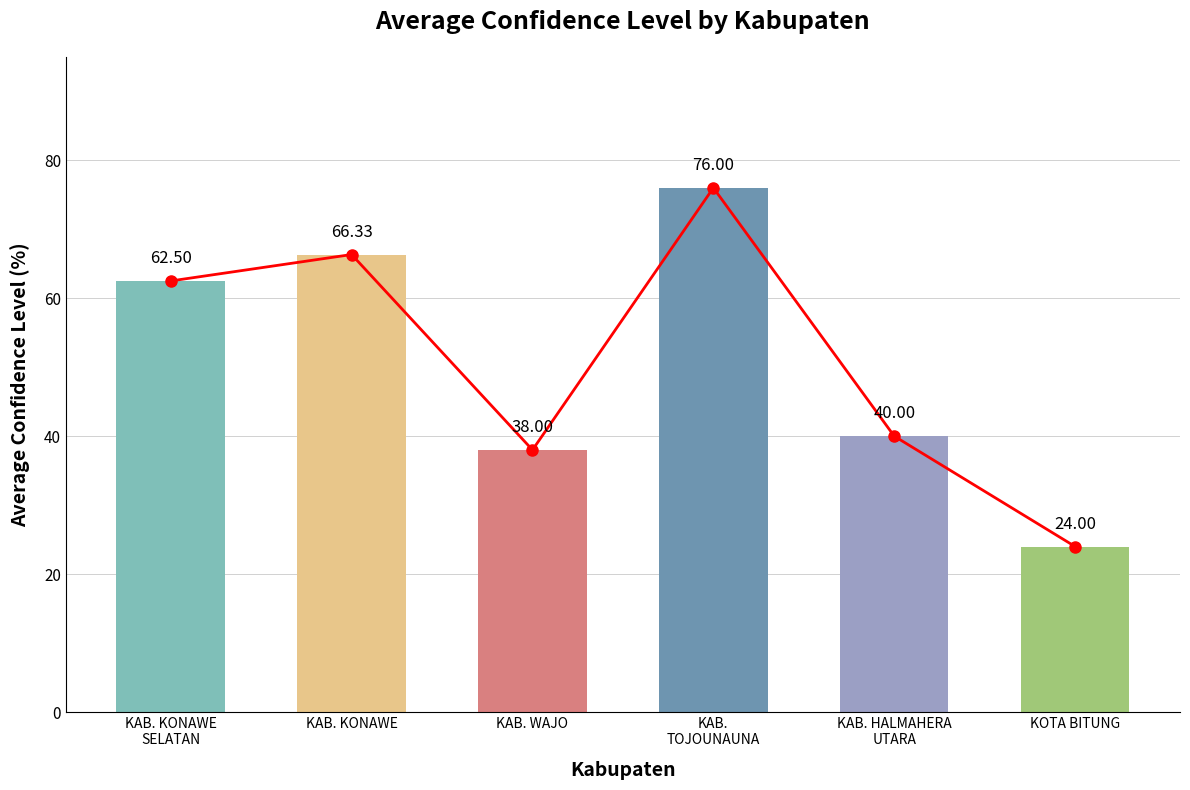

At which label does Confidence Level reach its minimum?

KOTA BITUNG